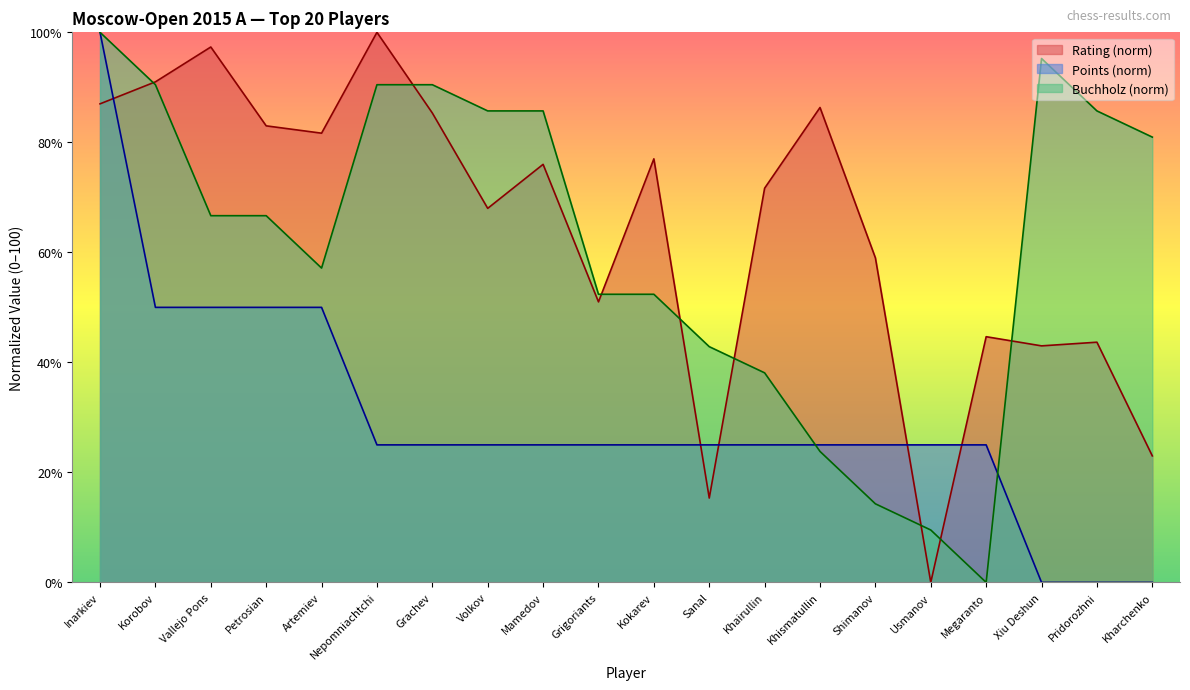

At which category does Buchholz reach its first local peak?

Xiu Deshun